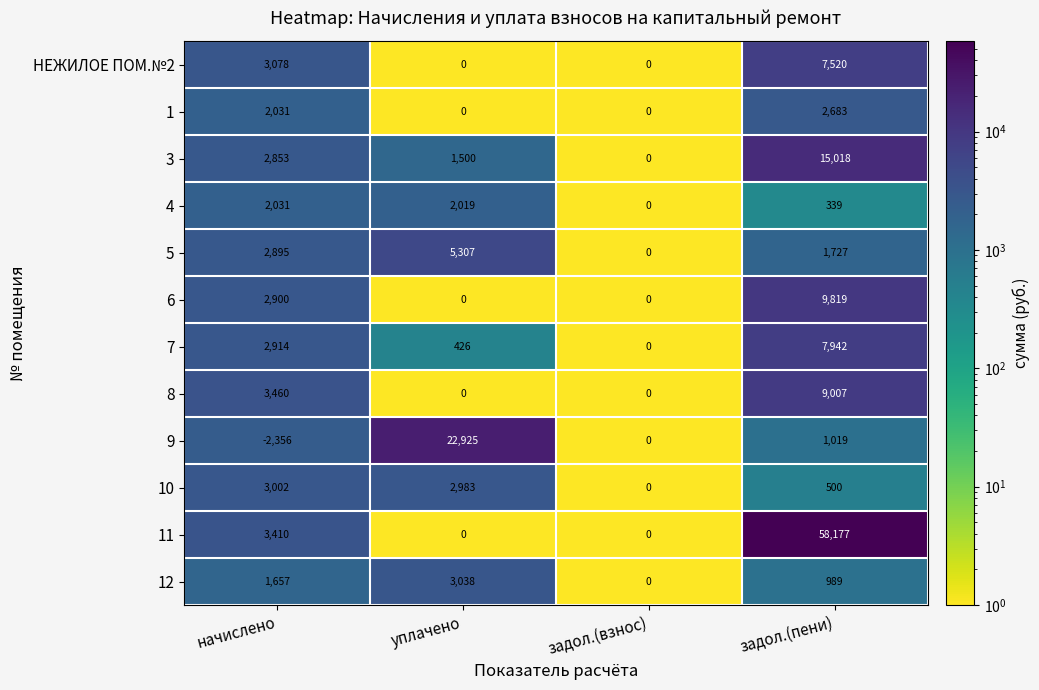

How many categories are shown in the chart?

4